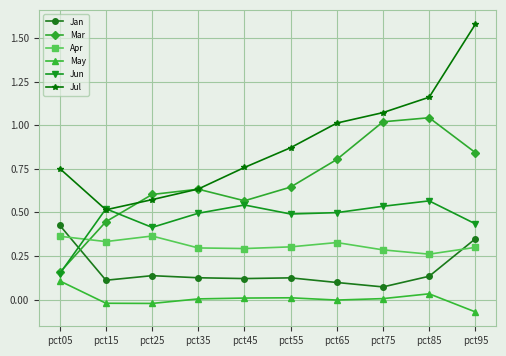

True or false: Jan and Jul intersect in this chart.

False